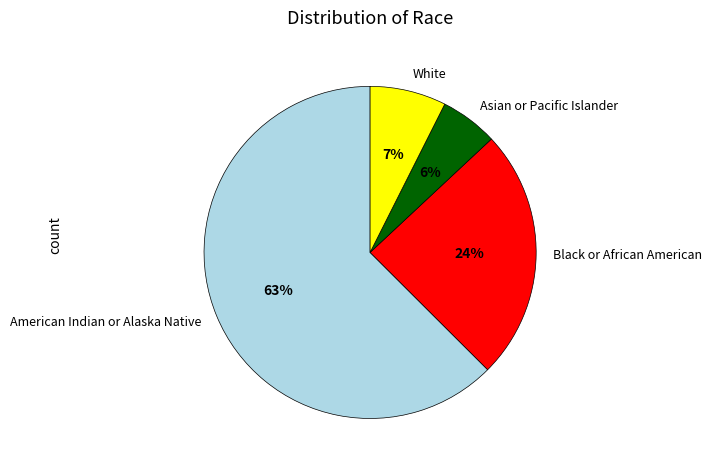

The Asian or Pacific Islander slice represents 6% of the pie. True or false?

True